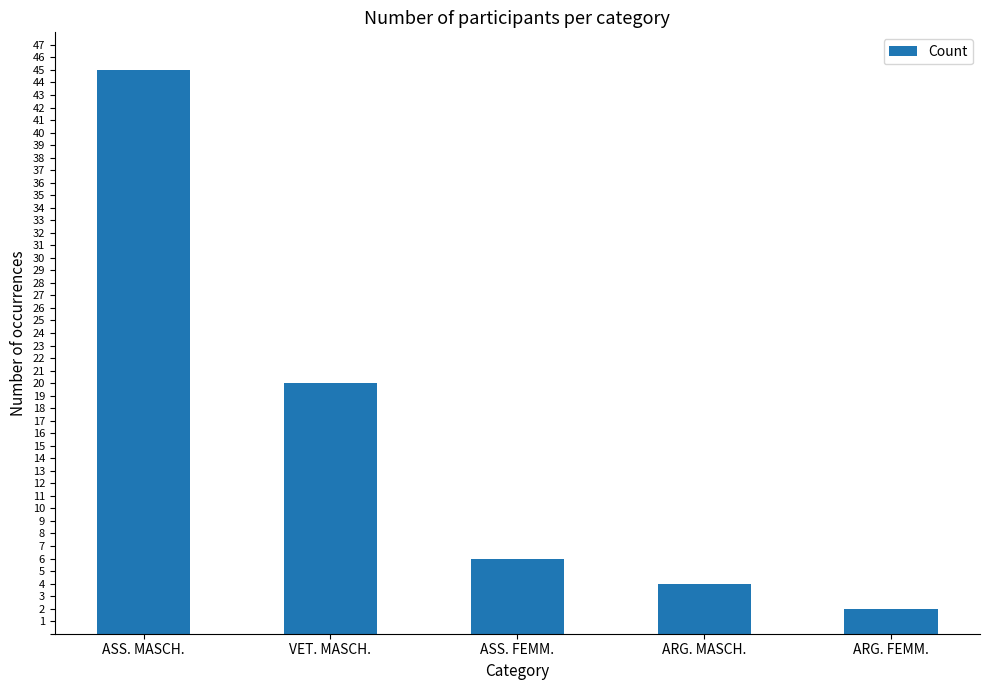

How many data points are less than 6?

2